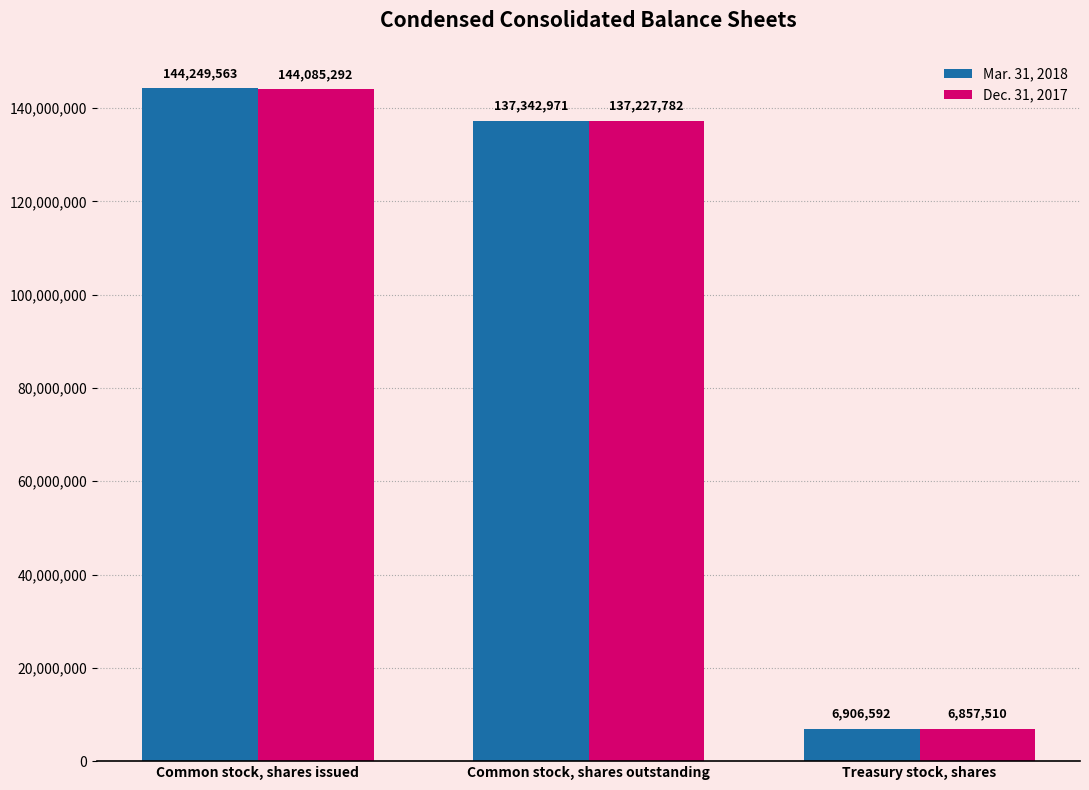

What position from the left is Common stock, shares outstanding?

2